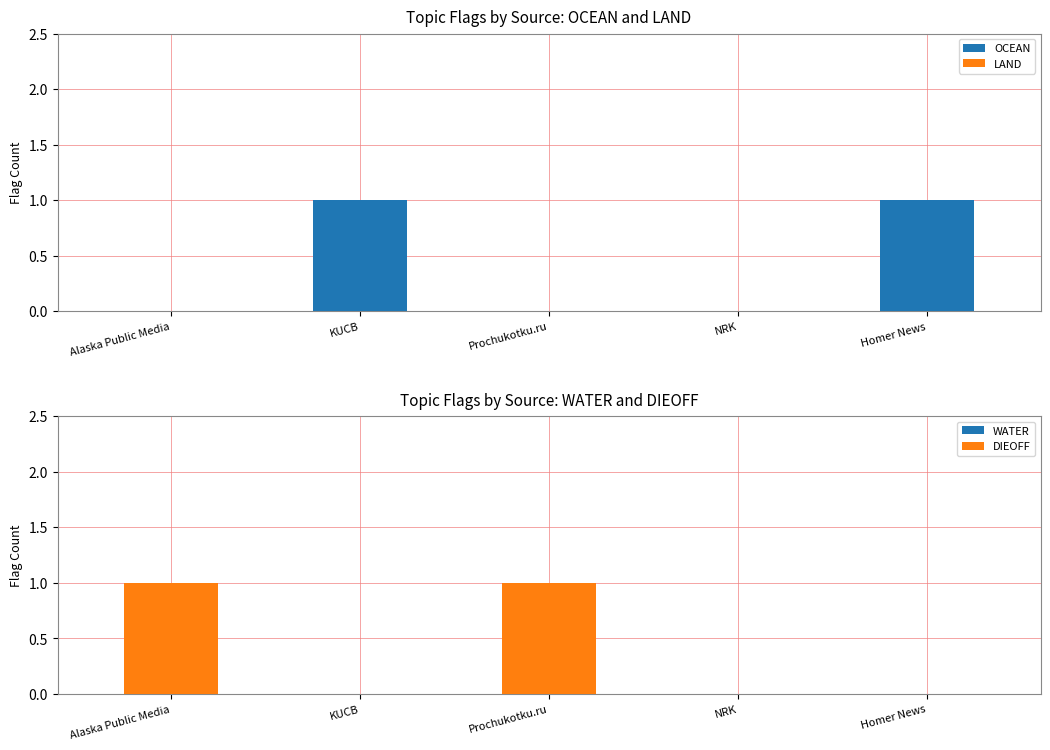

Rank the series at Homer News from highest to lowest value.

OCEAN, LAND, WATER, DIEOFF